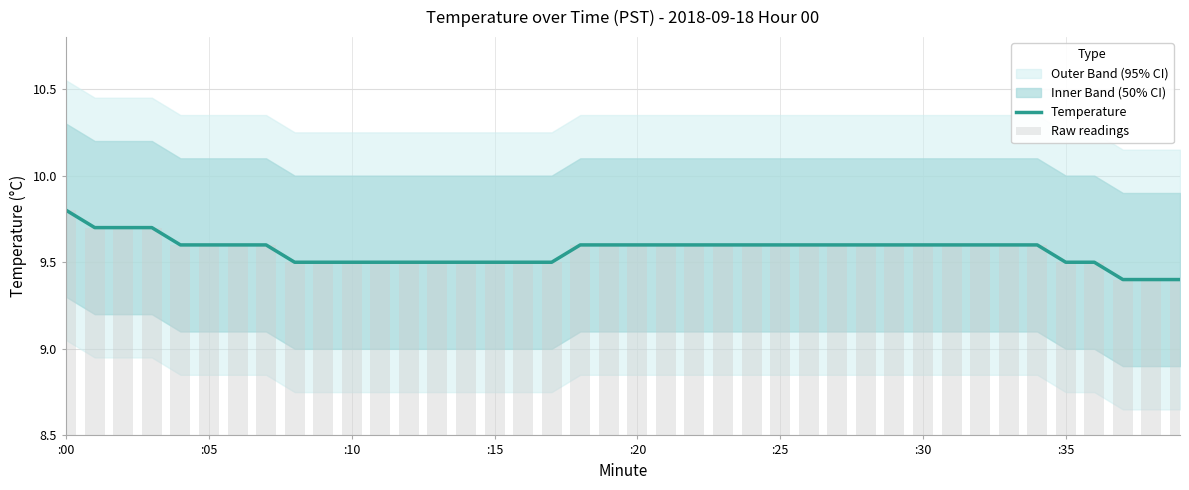

Which category has the highest value in the Raw readings series?

:00